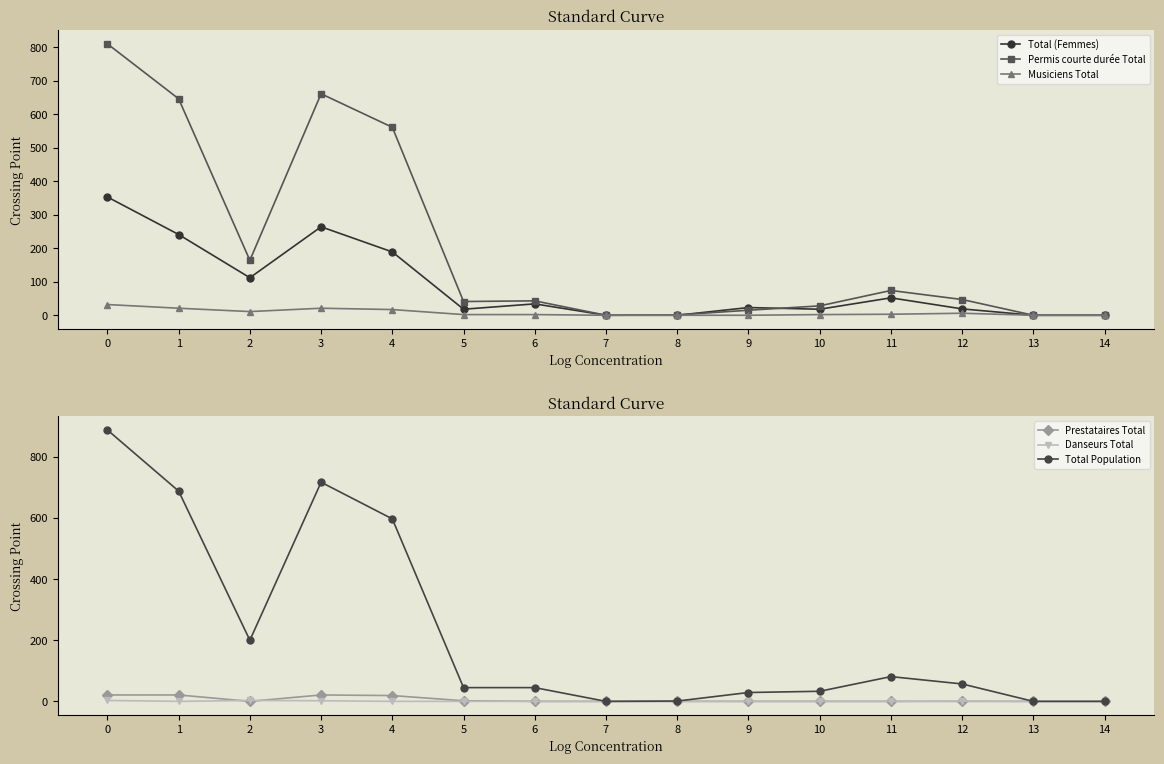

What is the sum of the Musiciens Total values at 9 and 11?

3